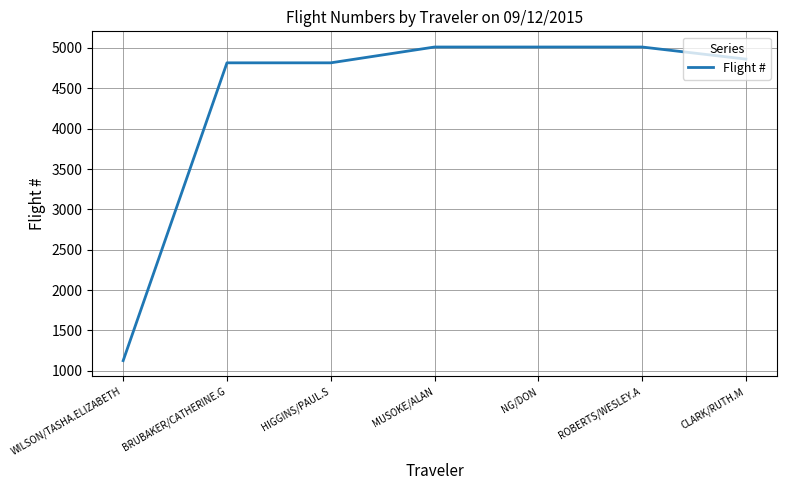

What is the average value?

4379